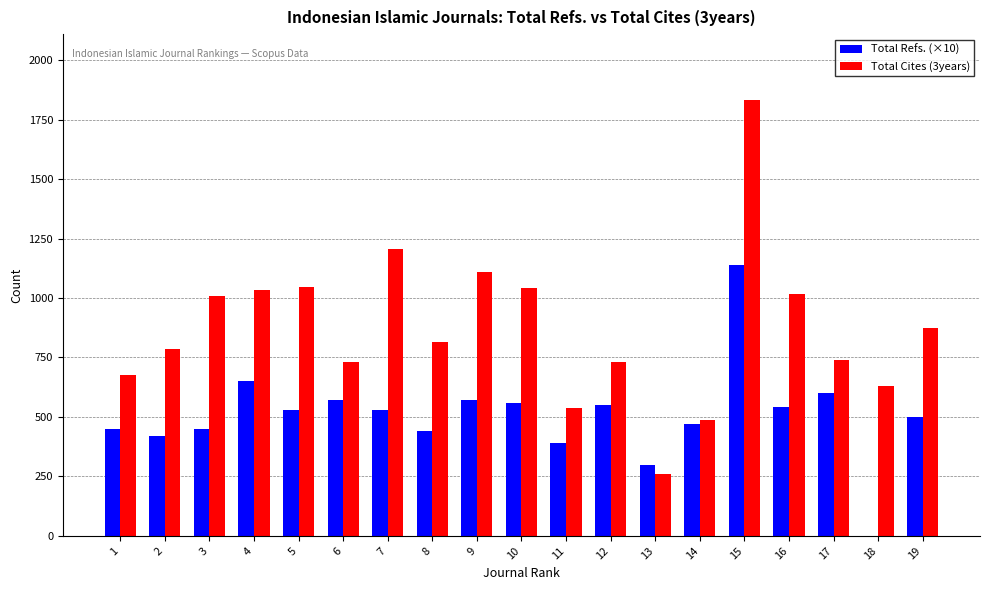

What is the maximum value shown in the chart?

1834